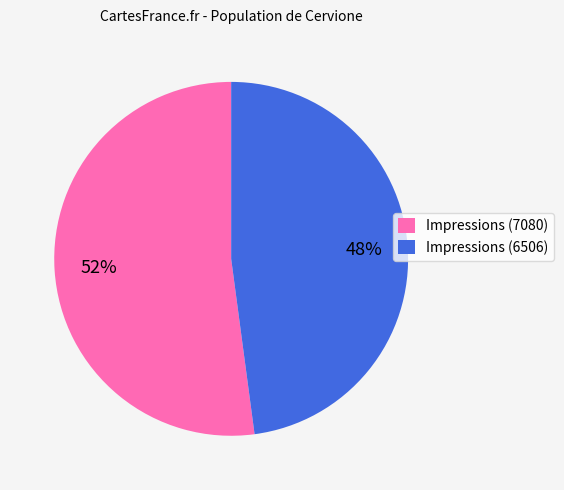

To the nearest percent, what is the difference between the largest and smallest slice percentages?

4%